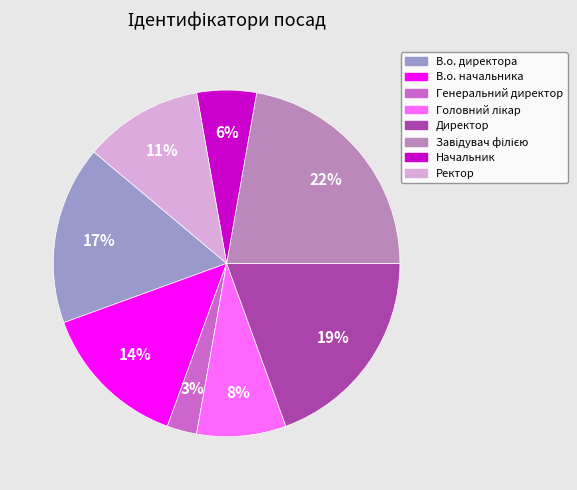

Count the number of slices in the pie.

8